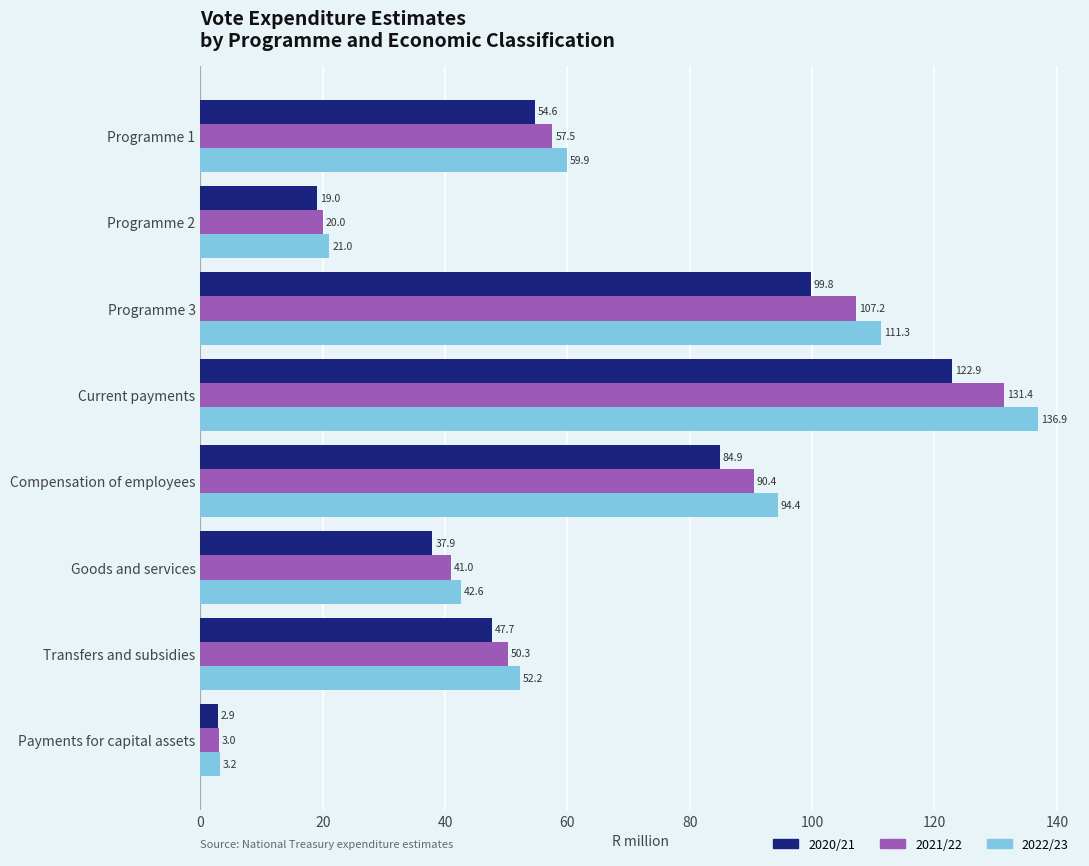

What is the difference between the highest and lowest values at Payments for capital assets?

0.3